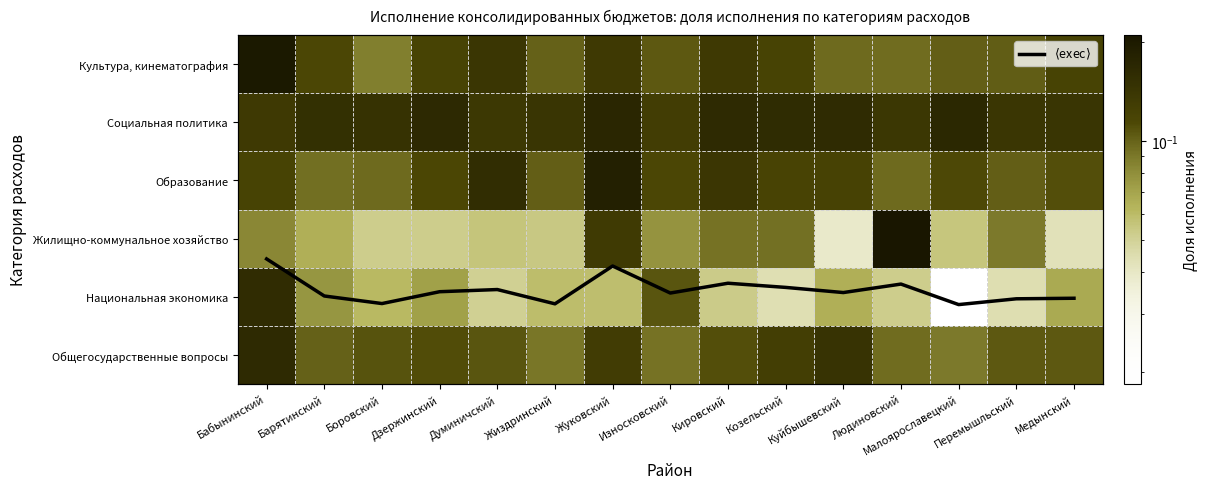

The Жилищно-коммунальное хозяйство series shows 0.0 at Медынский. True or false?

False